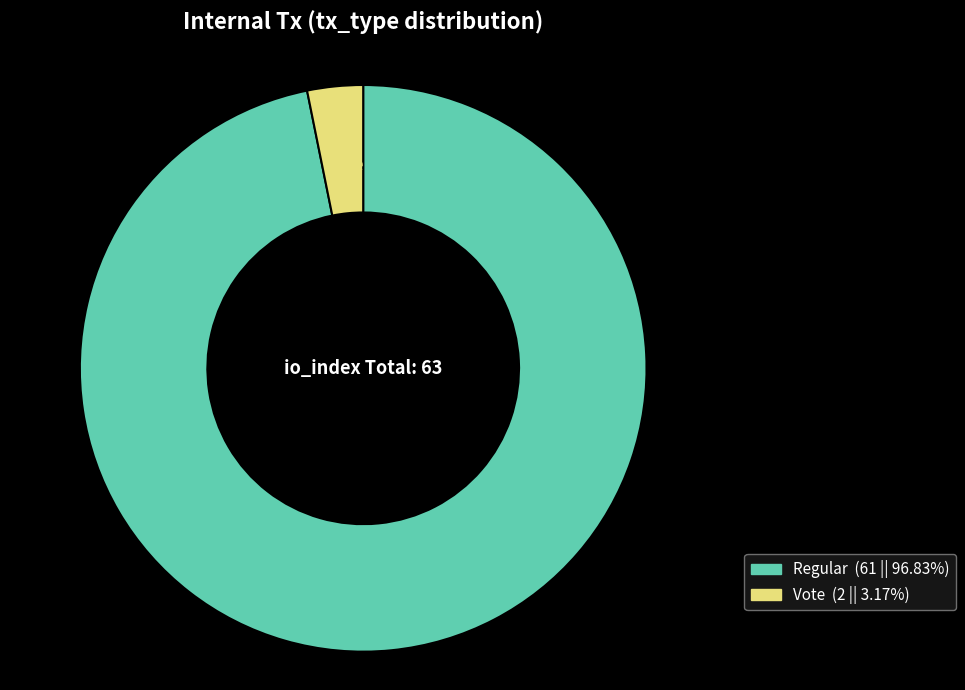

Is there any slice that represents more than half of the pie?

Yes